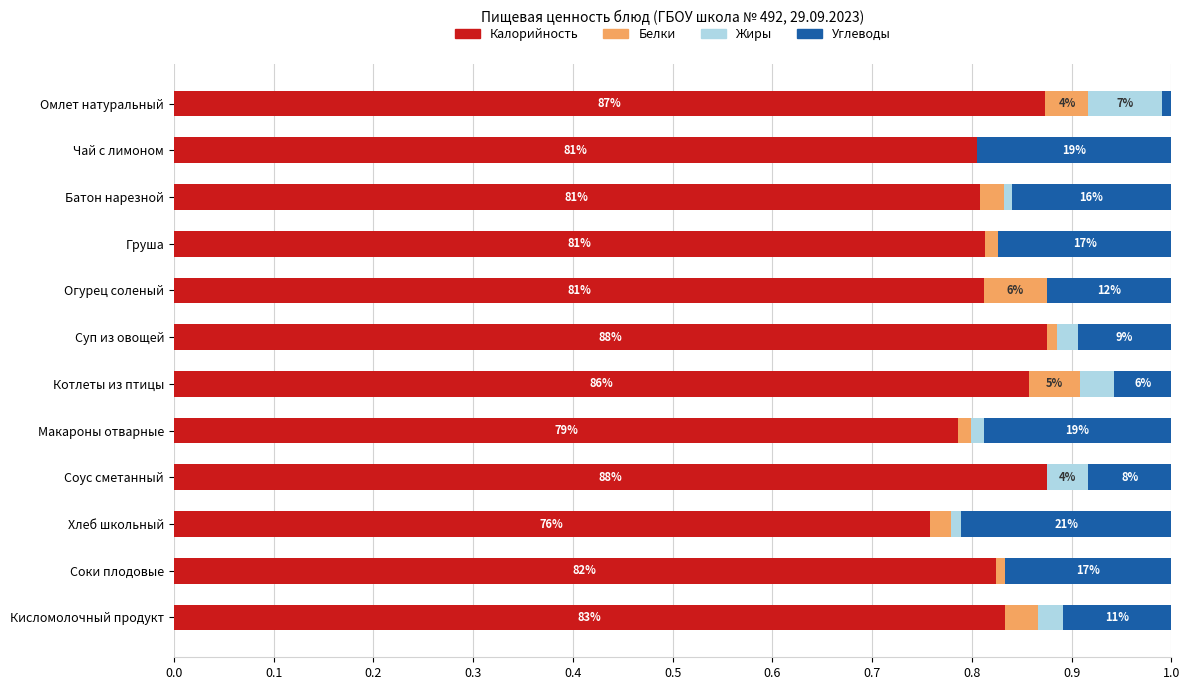

What are all the series names shown in the legend?

Калорийность, Белки, Жиры, Углеводы